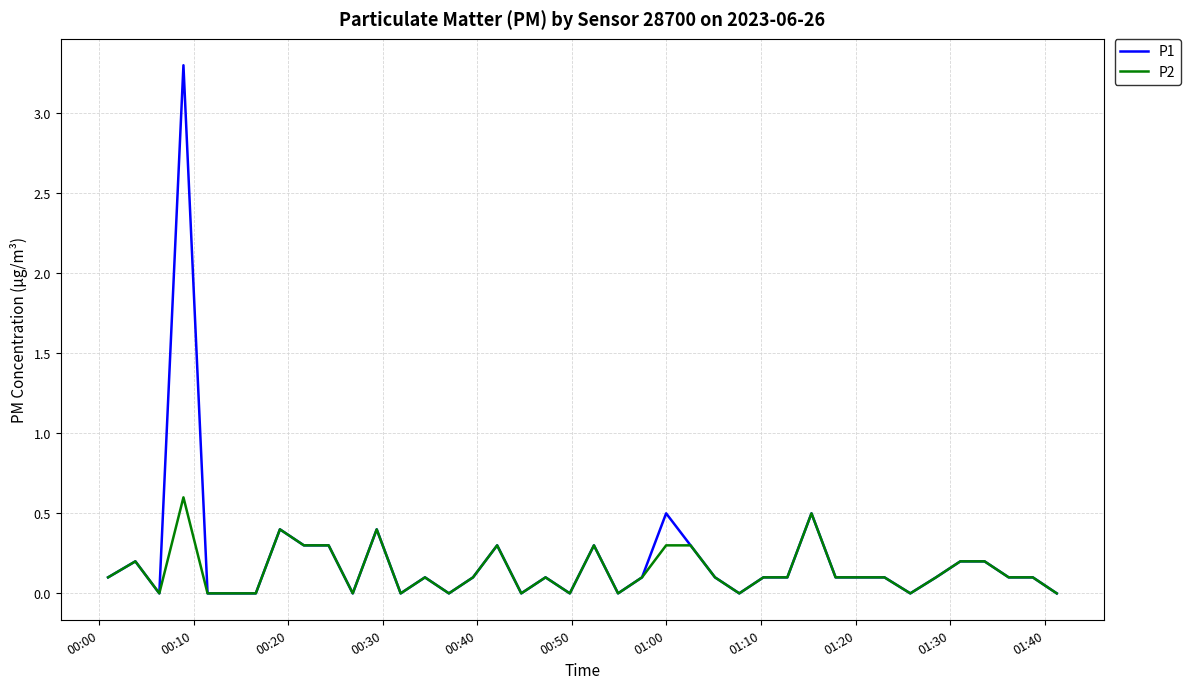

What is the maximum value for P1?

3.3